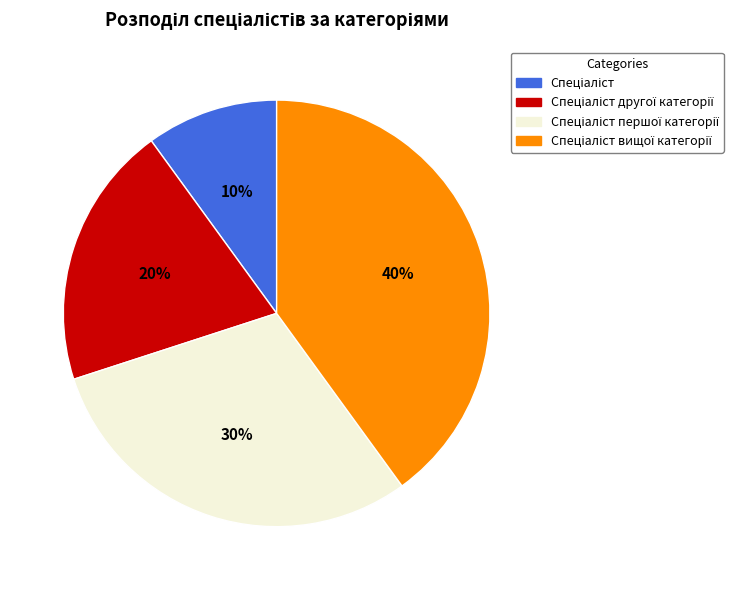

Is there any slice that represents more than half of the pie?

No